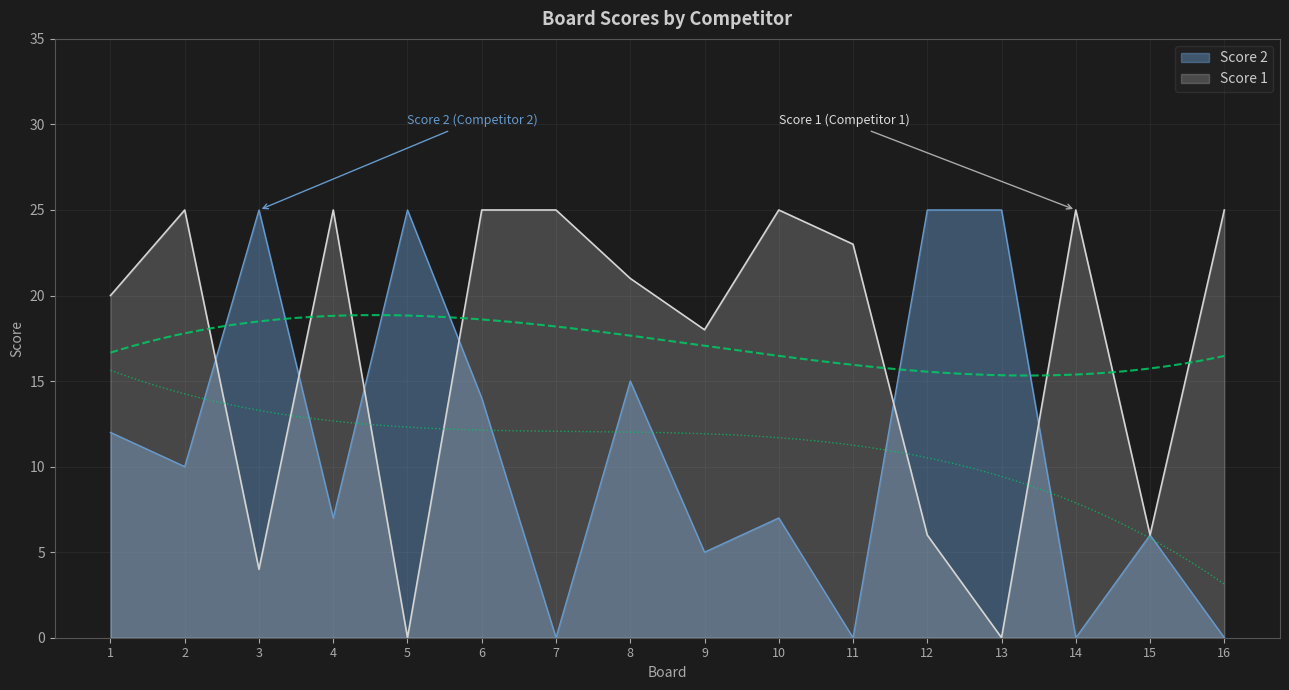

Reading right to left, extract all data points from this chart.

Score 1: 16=25	15=6	14=25	13=0	12=6	11=23	10=25	9=18	8=21	7=25	6=25	5=0	4=25	3=4	2=25	1=20
Score 2: 16=0	15=6	14=0	13=25	12=25	11=0	10=7	9=5	8=15	7=0	6=14	5=25	4=7	3=25	2=10	1=12